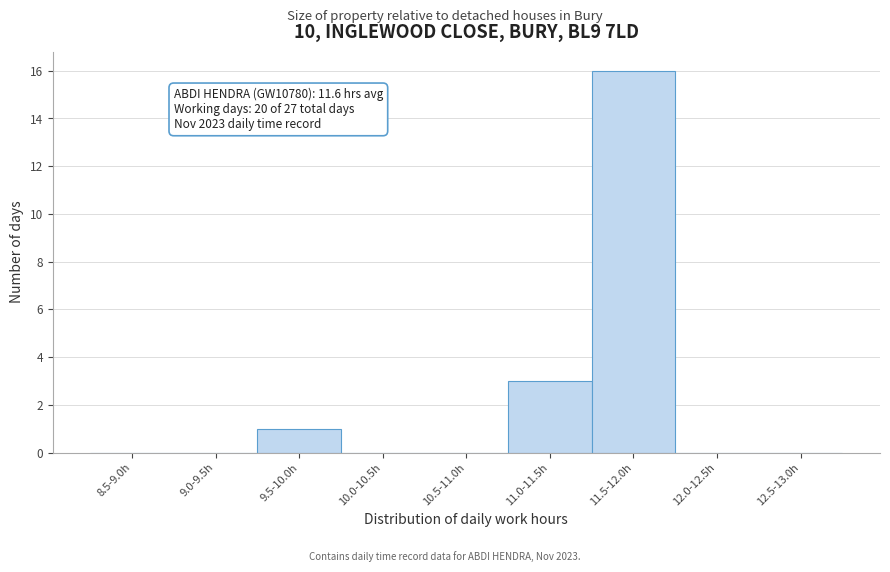

Reading right to left, list all the values displayed in this chart.

12.5-13.0h=0	12.0-12.5h=0	11.5-12.0h=16	11.0-11.5h=3	10.5-11.0h=0	10.0-10.5h=0	9.5-10.0h=1	9.0-9.5h=0	8.5-9.0h=0